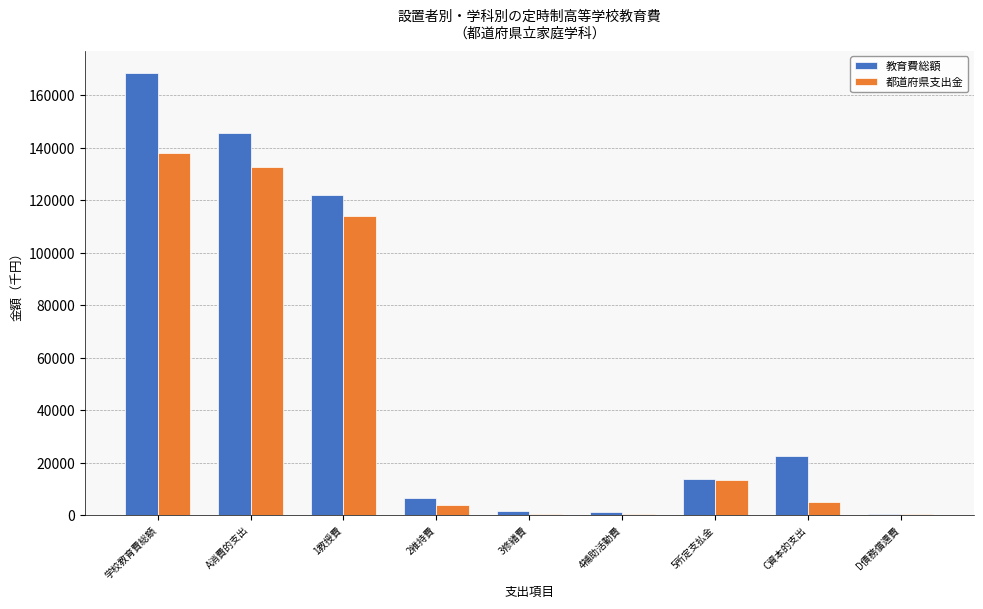

What is the total value across all series at A消費的支出?

278087